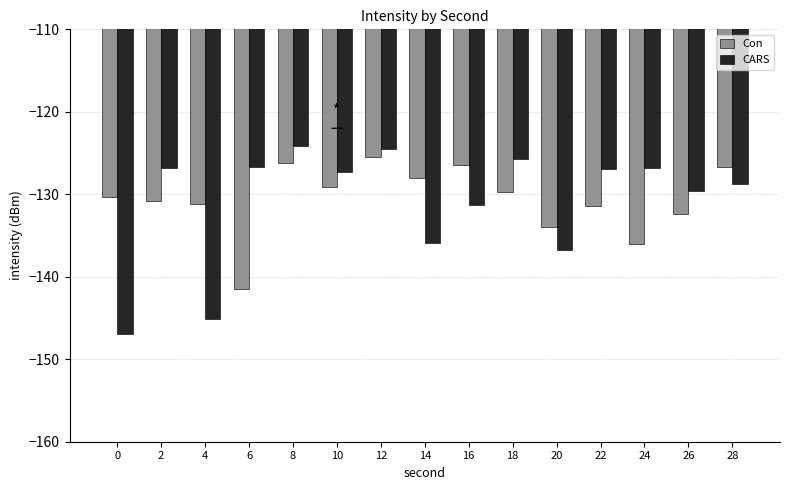

Rank the series at 24 from lowest to highest value.

Con, CARS